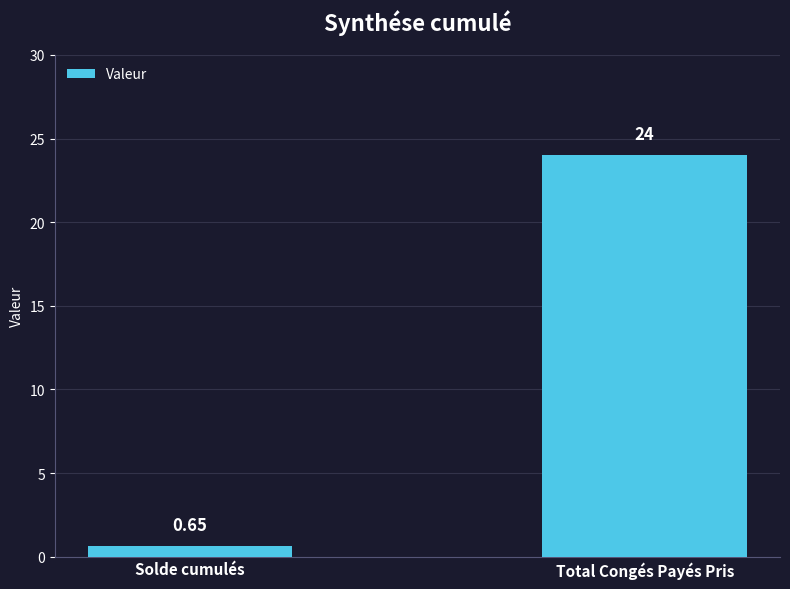

Rank the categories by value from lowest to highest.

Solde cumulés, Total Congés Payés Pris